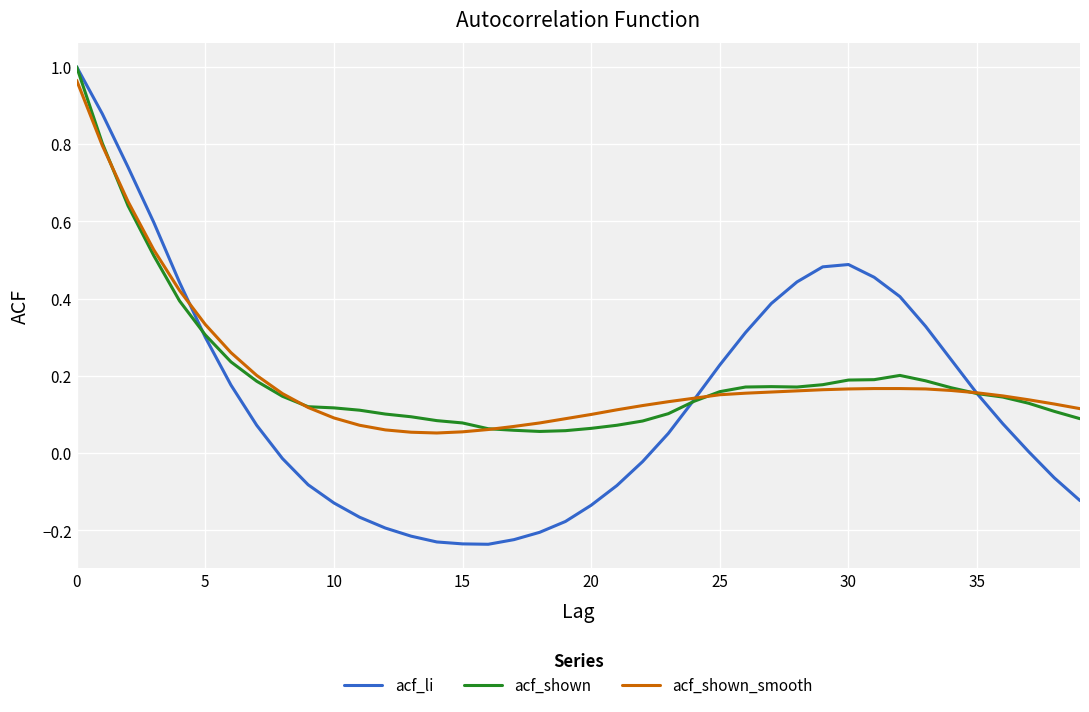

Which series has the largest range (max minus min)?

acf_li